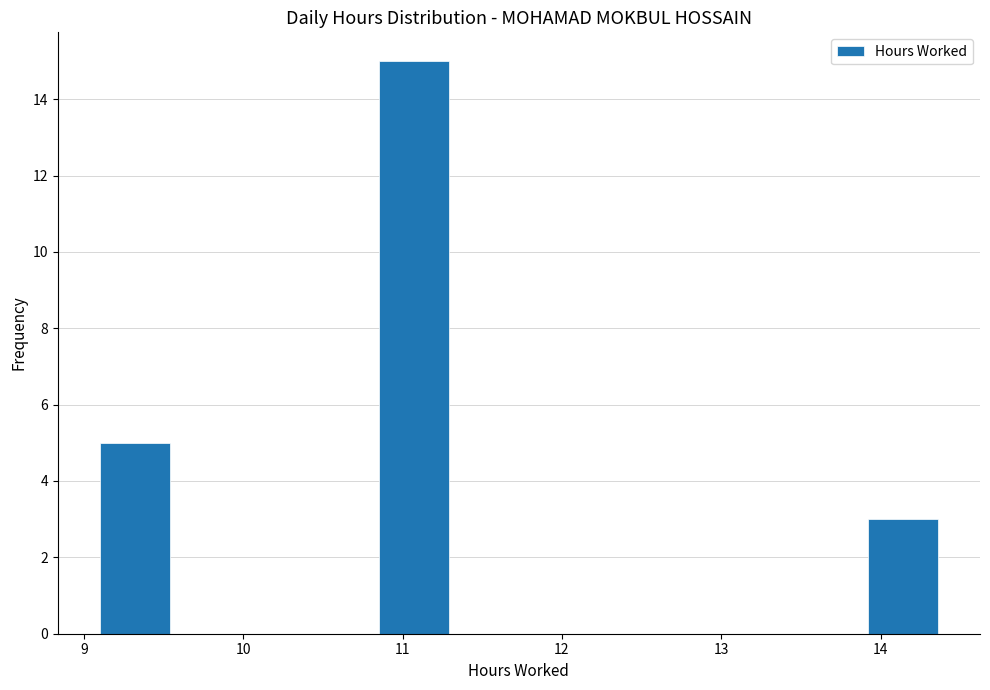

Which range on the x-axis has the tallest bar?

10.9 to 11.3